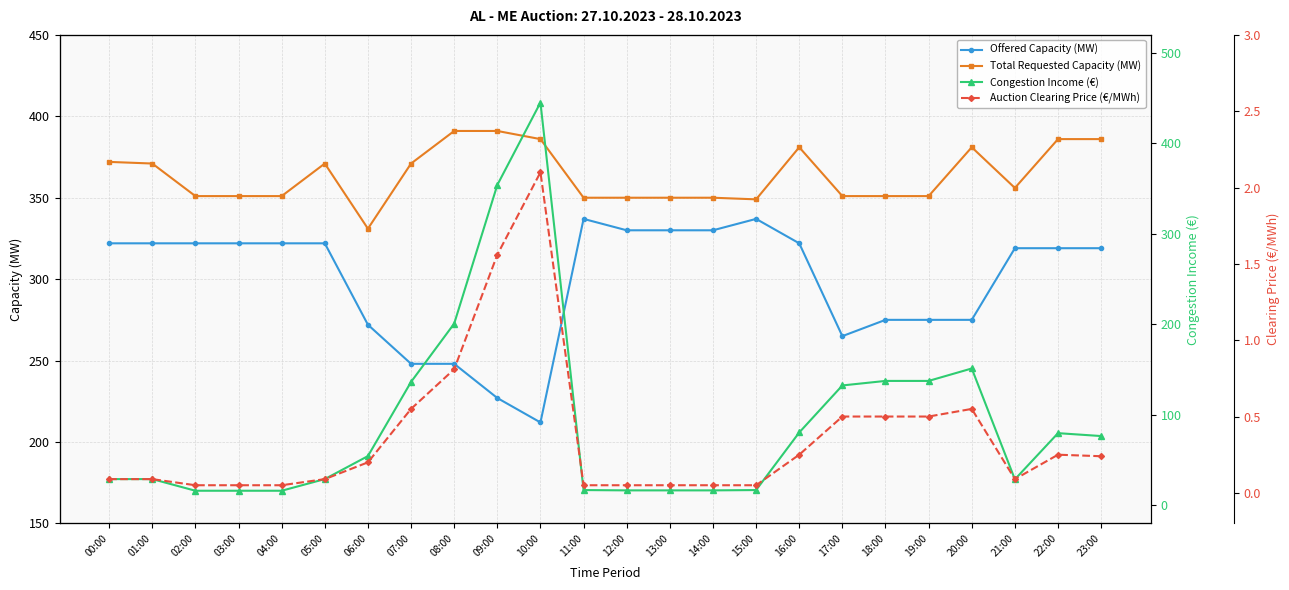

Is it true that Congestion Income (€) equals 29.0 at 05:00?

True